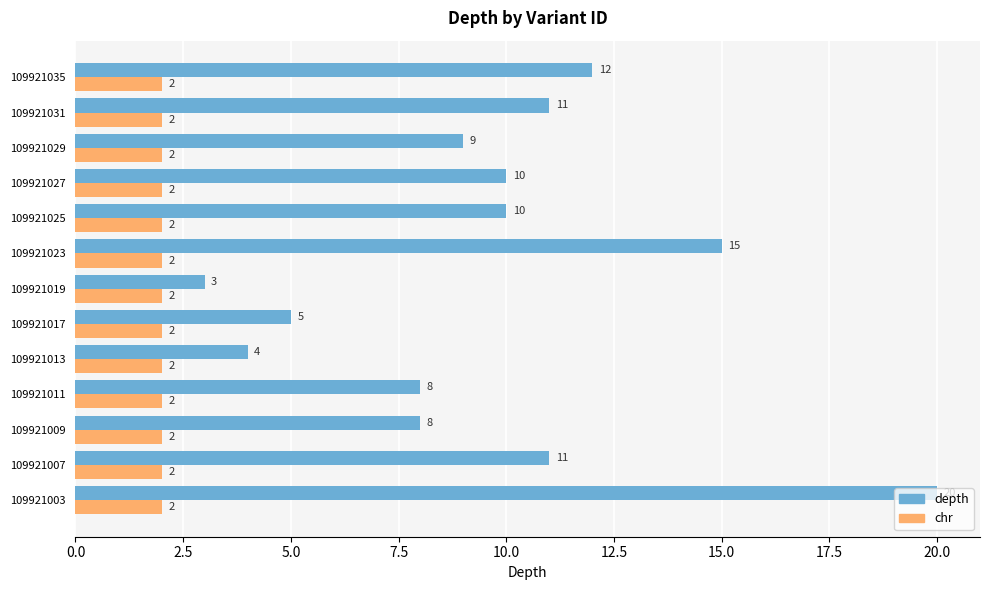

Rank the series at 109921019 from lowest to highest value.

chr, depth